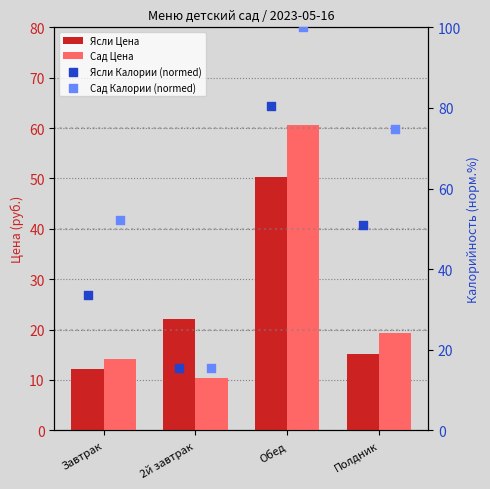

What are all the series names shown in the legend?

Ясли Цена, Сад Цена, Ясли Калории (normed), Сад Калории (normed)